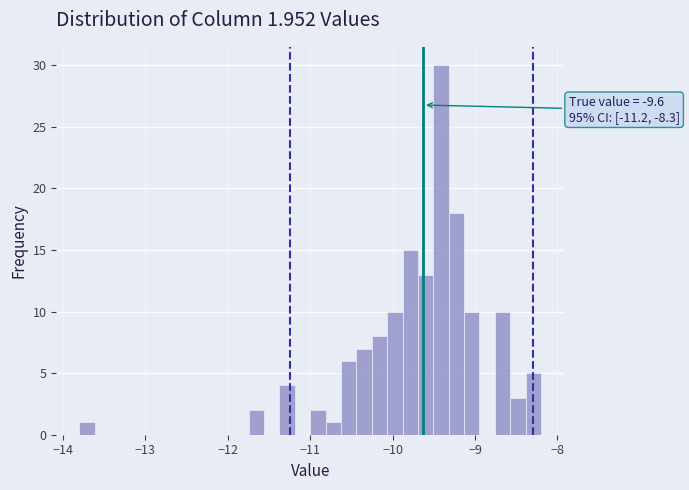

Read against the x-axis, roughly where is the centre of the tallest bar?

-9.4